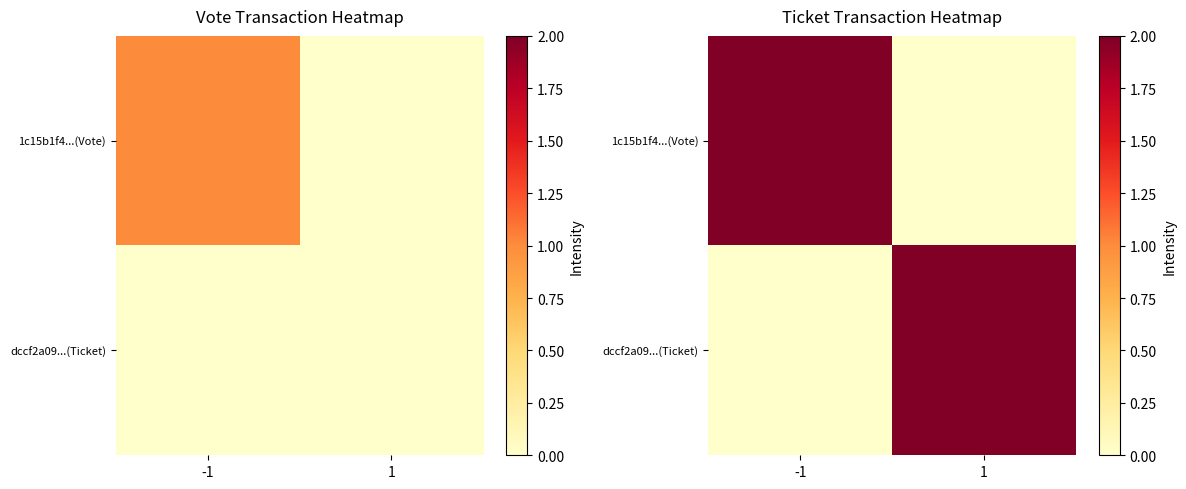

Count the 1c15b1f4...(Vote) values in the range 0 to 2.

2